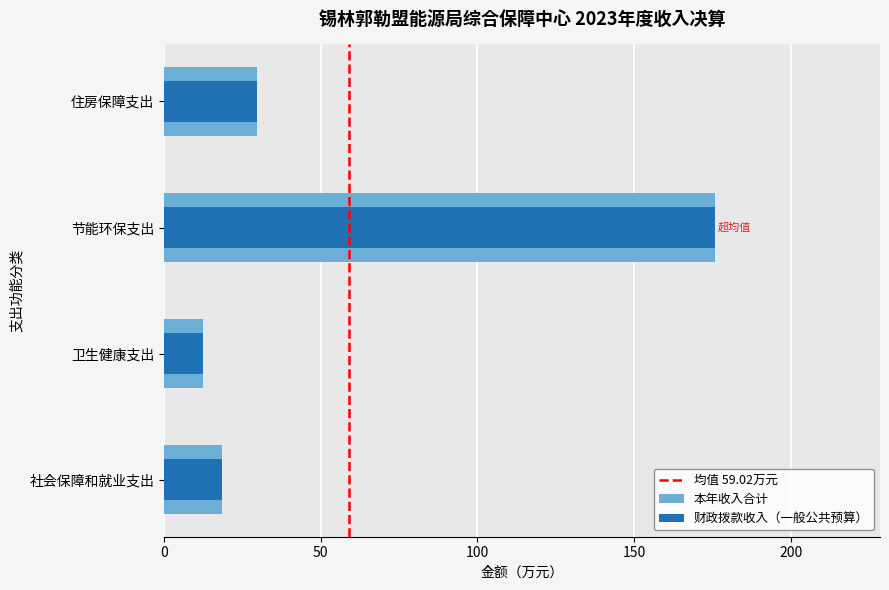

Which series has the widest spread of values?

财政拨款收入（一般公共预算）